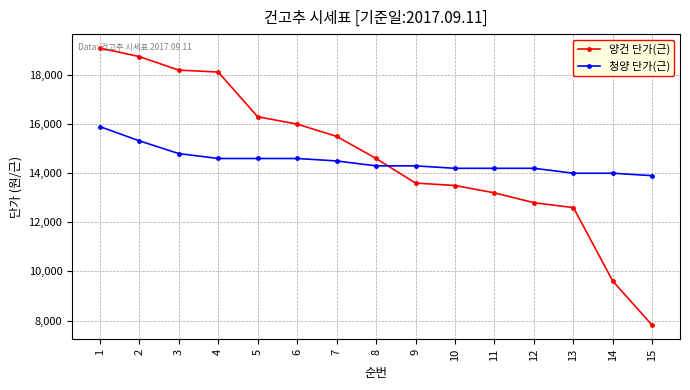

What is the value of the 양건 단가(근) point at the 1st from the left?

19100